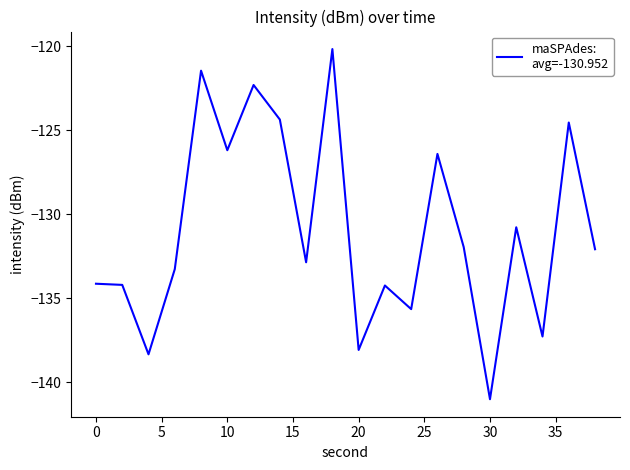

What is the maximum value shown in the chart?

-120.2